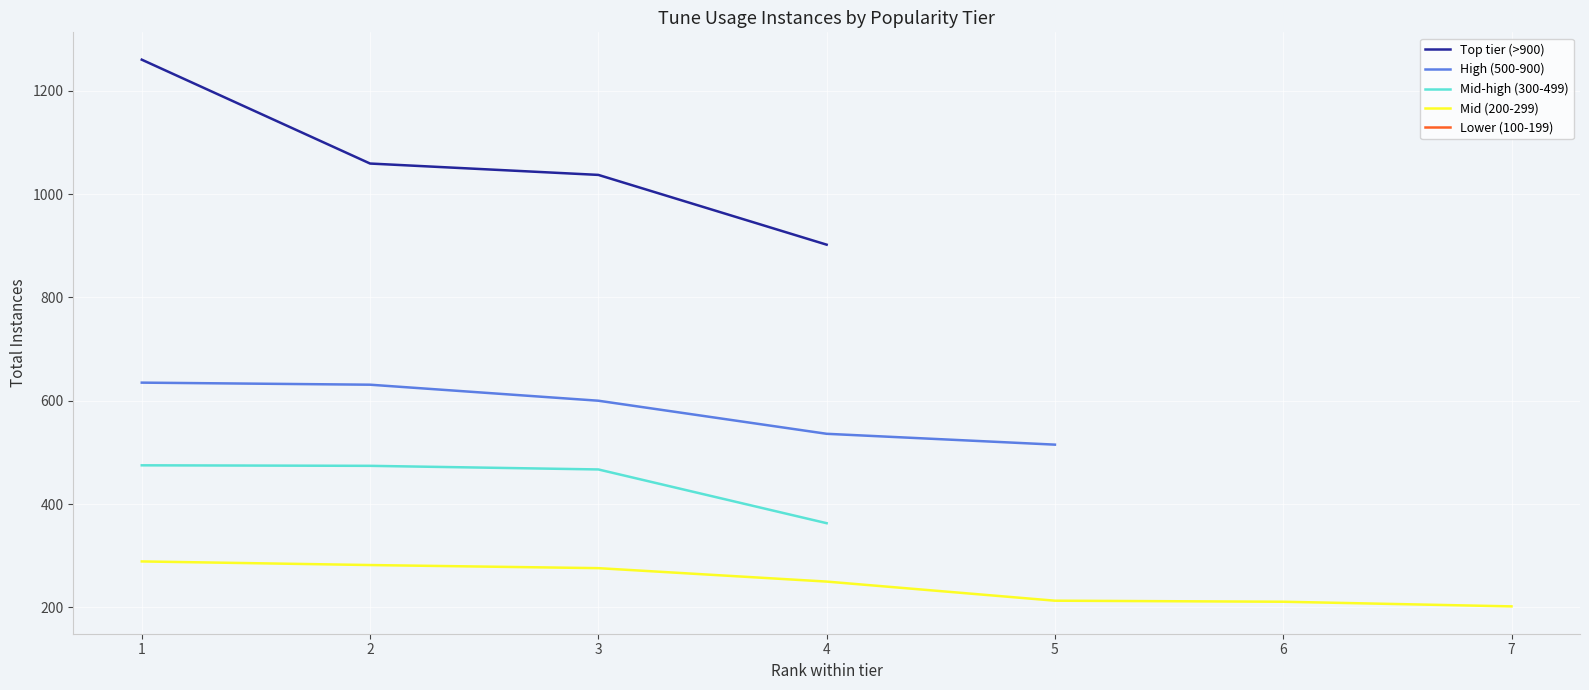

What is the approximate value of Mid-high (300-499) at 3?

467